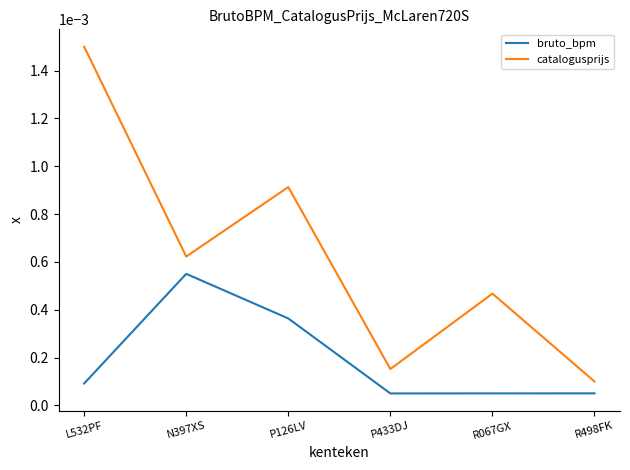

Which series has the widest spread of values?

catalogusprijs